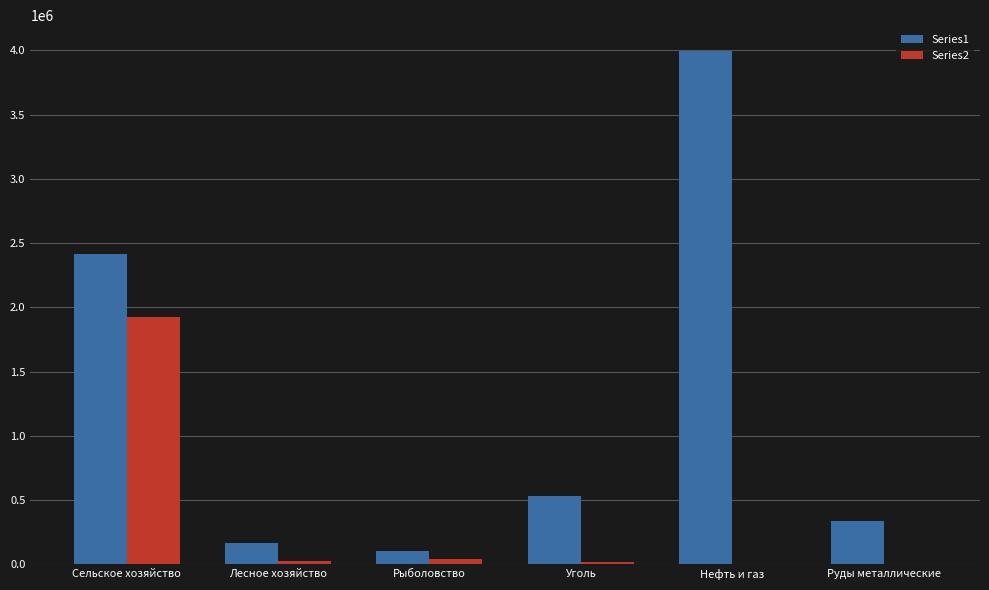

The Series1 series shows 715905 at Сельское хозяйство. True or false?

False